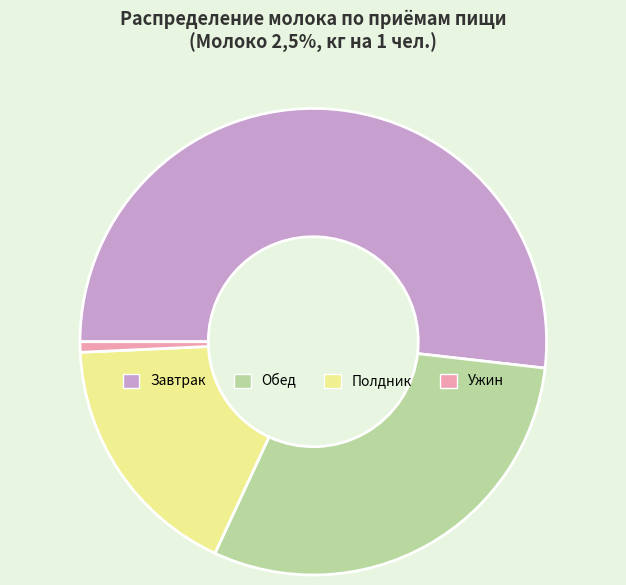

Is it true that Завтрак is 65% of the pie?

False